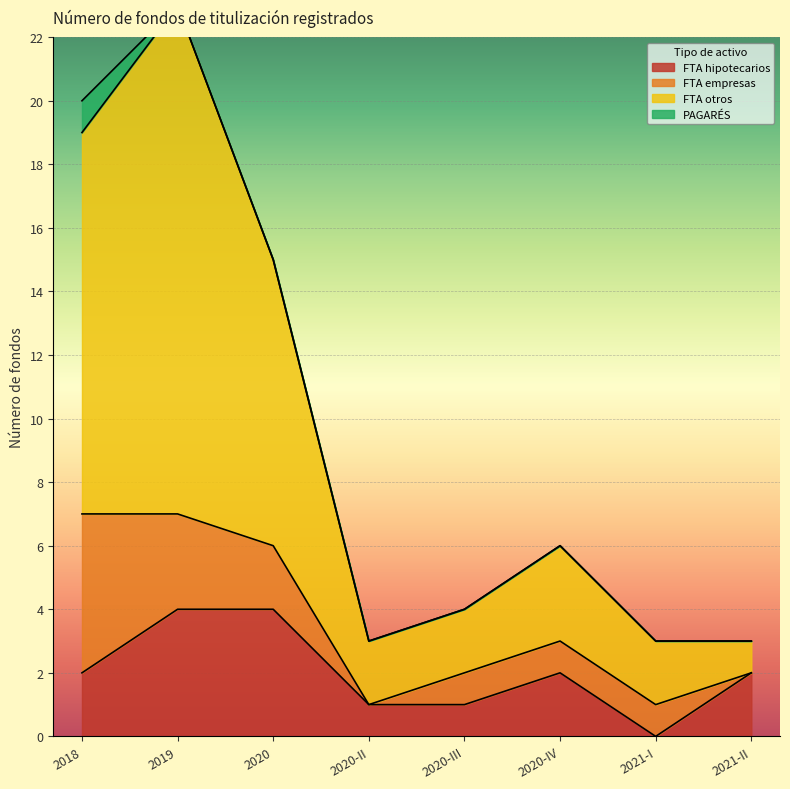

Is it true that FTA hipotecarios equals 2 at 2020-III?

False